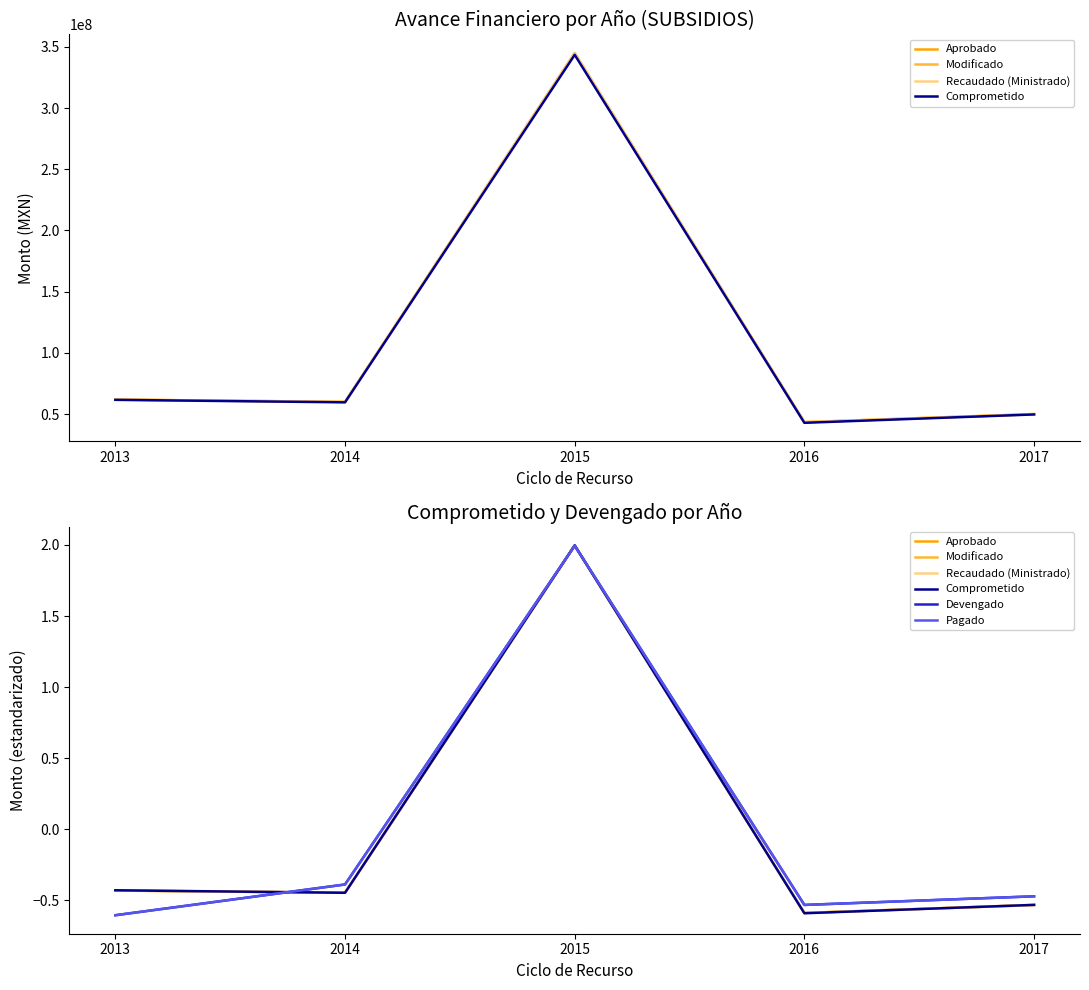

True or false: Modificado and Recaudado (Ministrado) cross at least once.

True